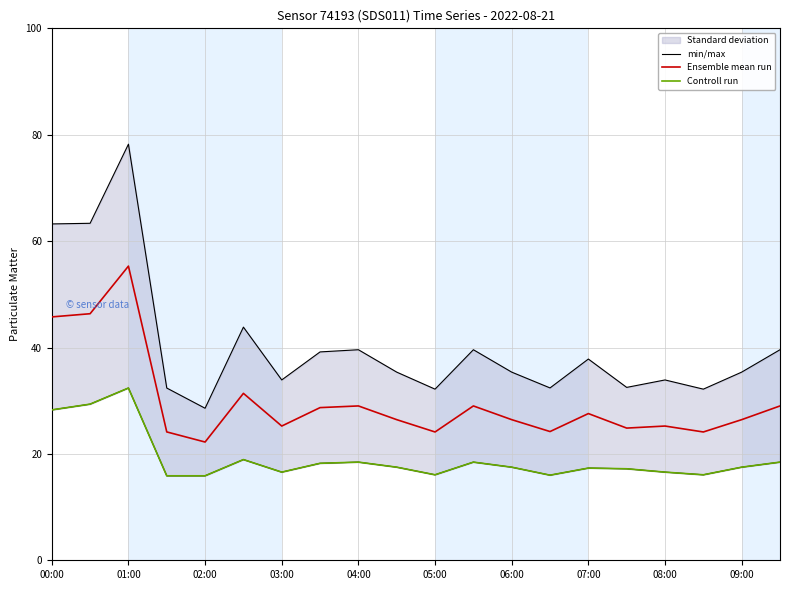

What is the maximum value for Controll run?

32.4